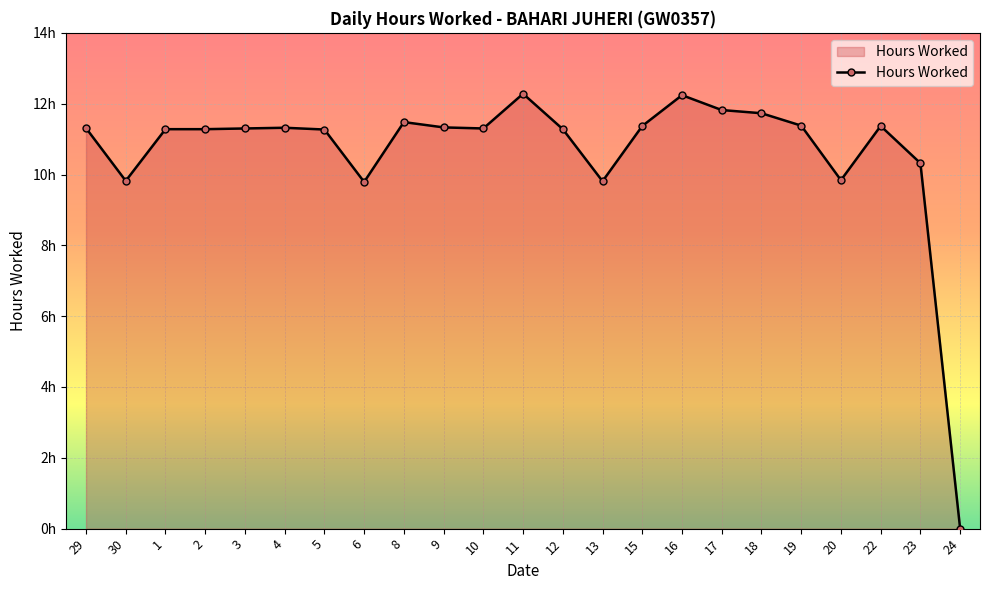

Rank the categories by value from highest to lowest.

11, 16, 17, 18, 8, 19, 15, 22, 9, 4, 29, 3, 10, 1, 2, 12, 5, 23, 20, 30, 13, 6, 24